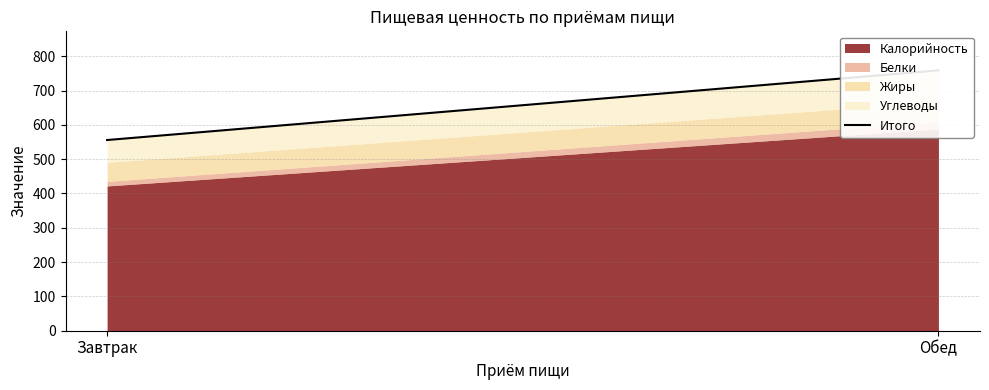

How many values are below 758?

1